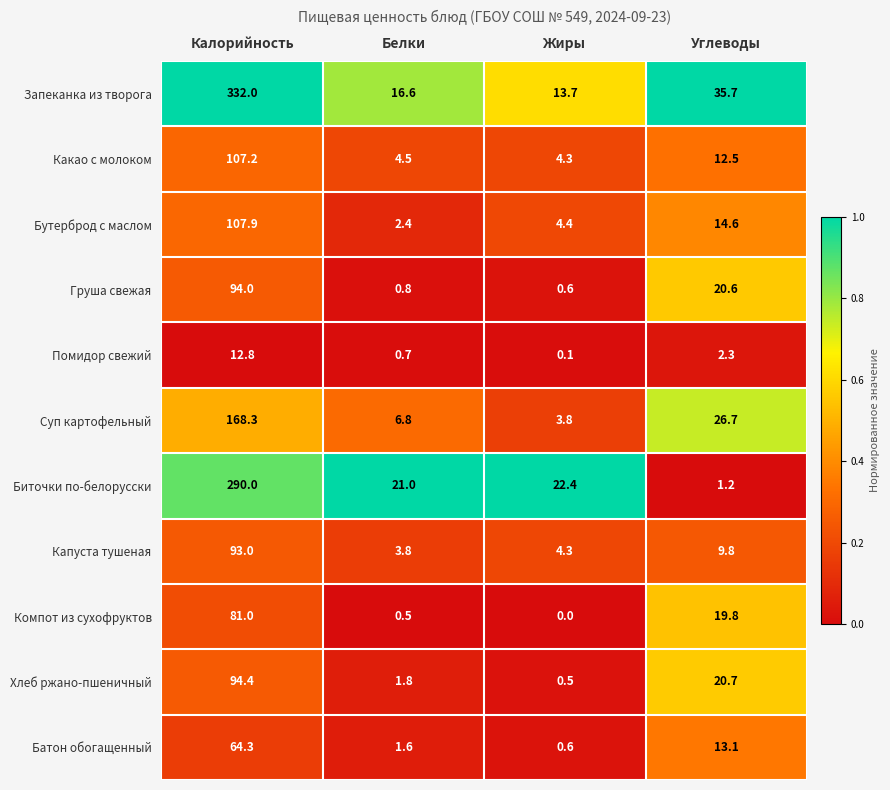

At how many categories does at least one series exceed 0?

4